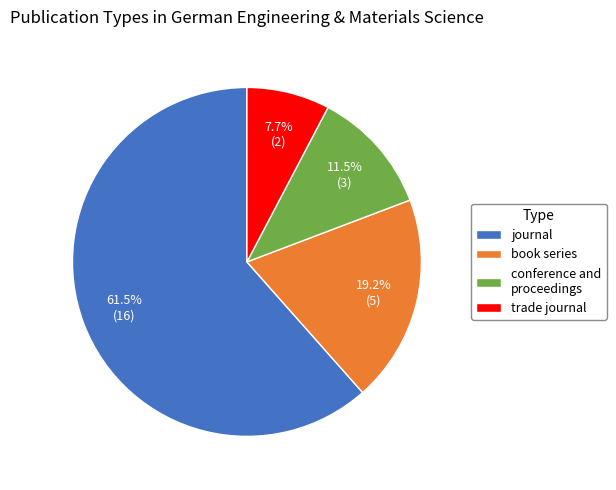

Count the number of slices in the pie.

4